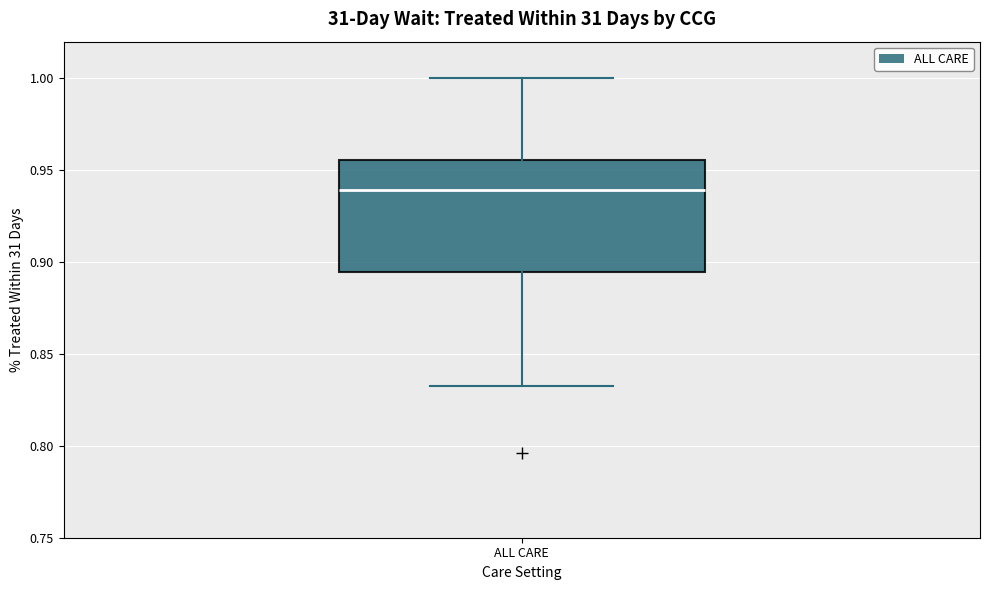

Transcribe this box plot: give where the median line is, the range the box spans, and where the two whiskers end, as read against the y-axis. The values are not printed on the chart, so give them approximately, as read against the axis.

median 0.940, box 0.895 to 0.955, whiskers 0.835 to 1.000